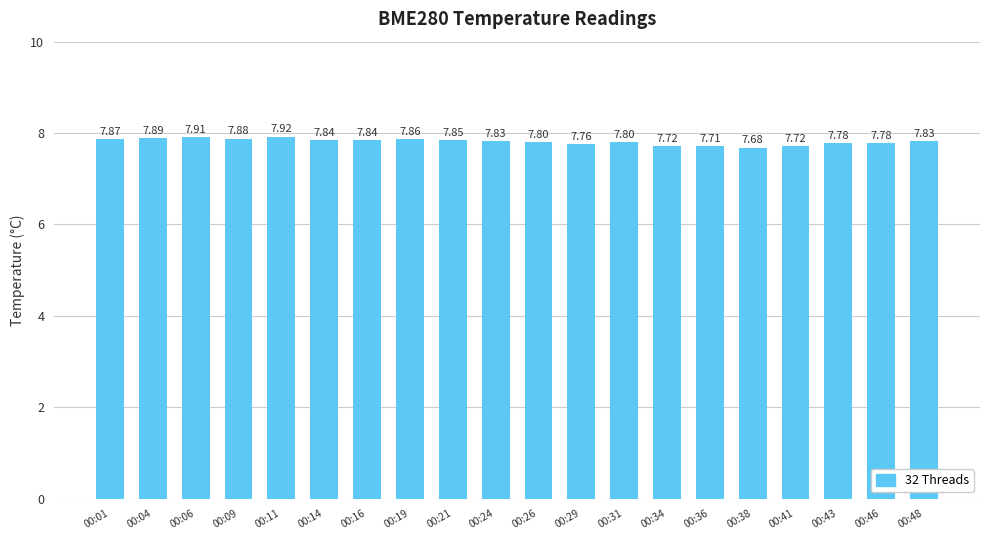

Between 00:06 and 00:09, which is larger?

00:06